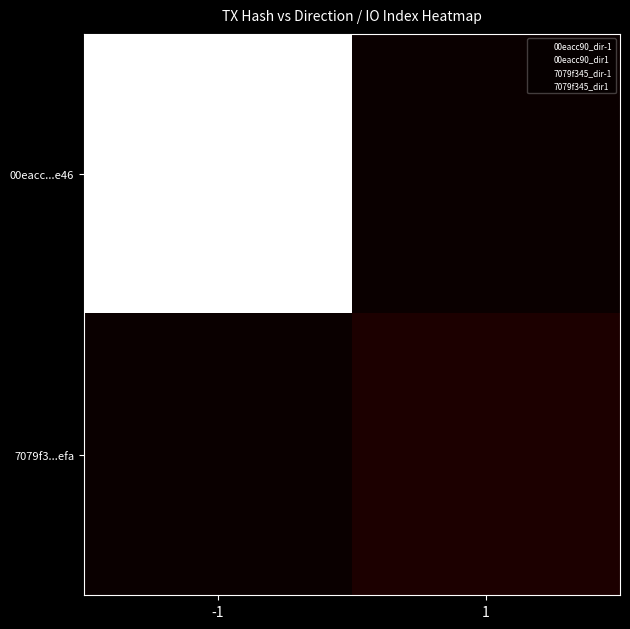

How many series are shown in this chart?

2